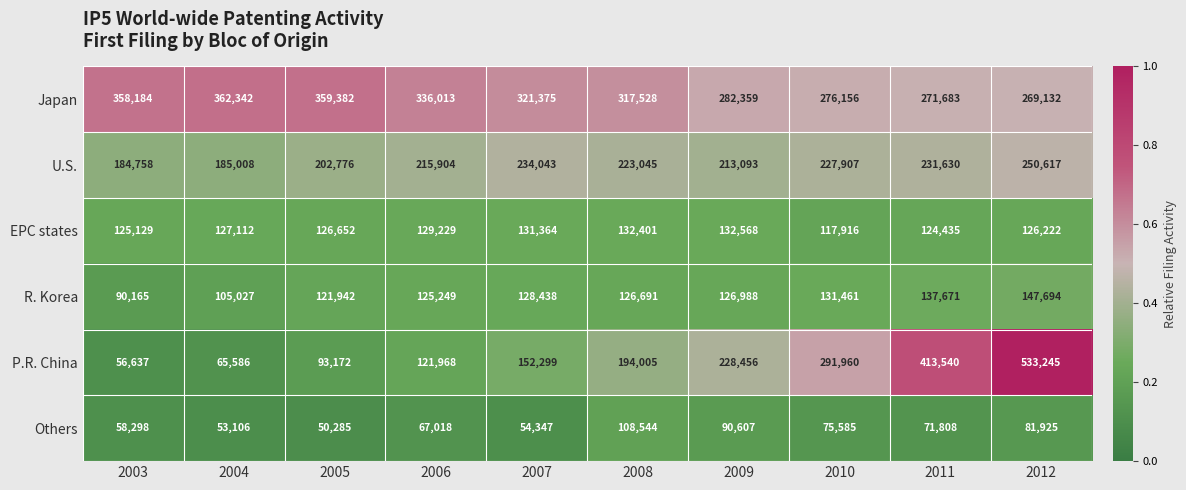

Which series has the largest range (max minus min)?

P.R. China